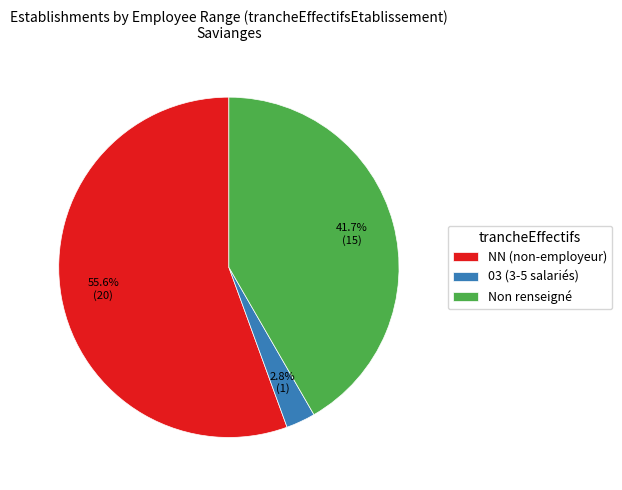

Do 03 (3-5 salariés) and NN (non-employeur) together represent more than half of the pie?

Yes